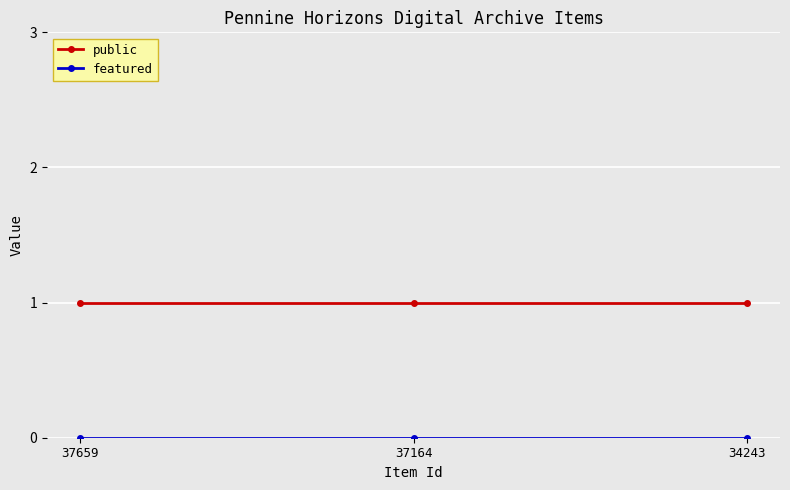

Which series has the largest total across all categories?

public